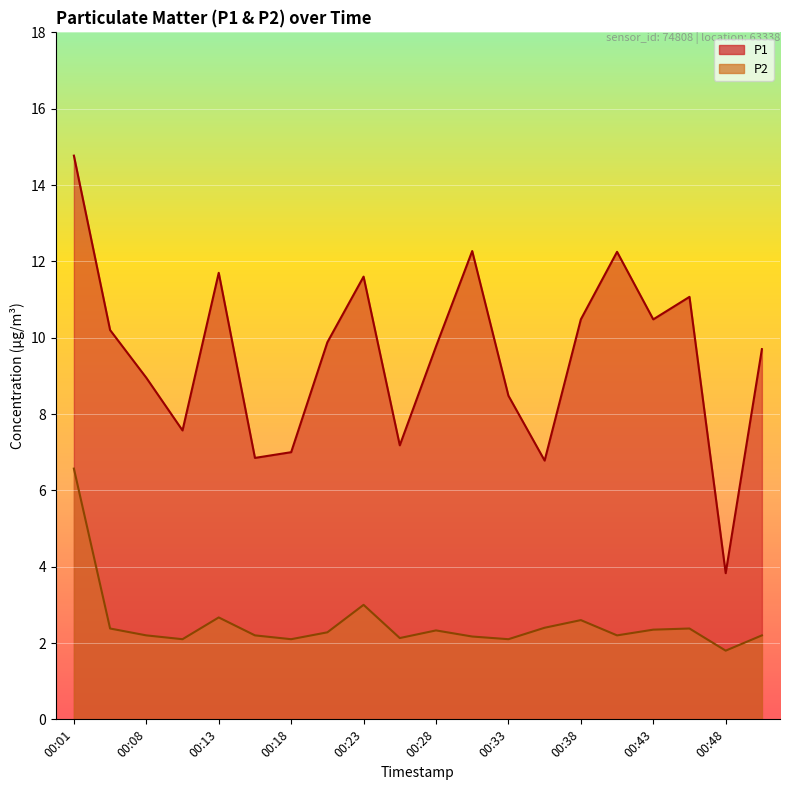

True or false: P1 and P2 intersect in this chart.

False